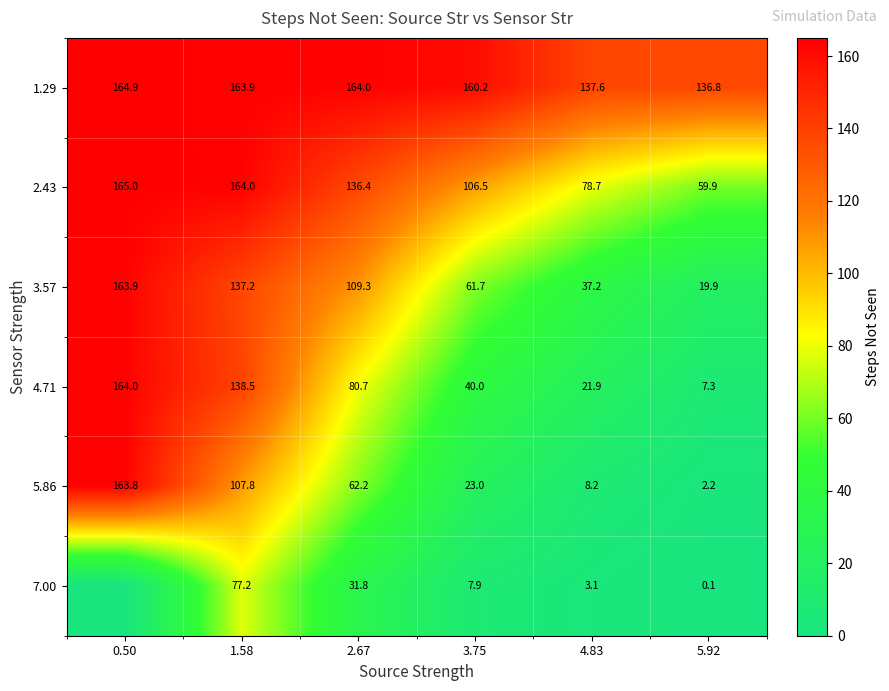

What is the spread (max minus min) of values at 2.67?

132.2